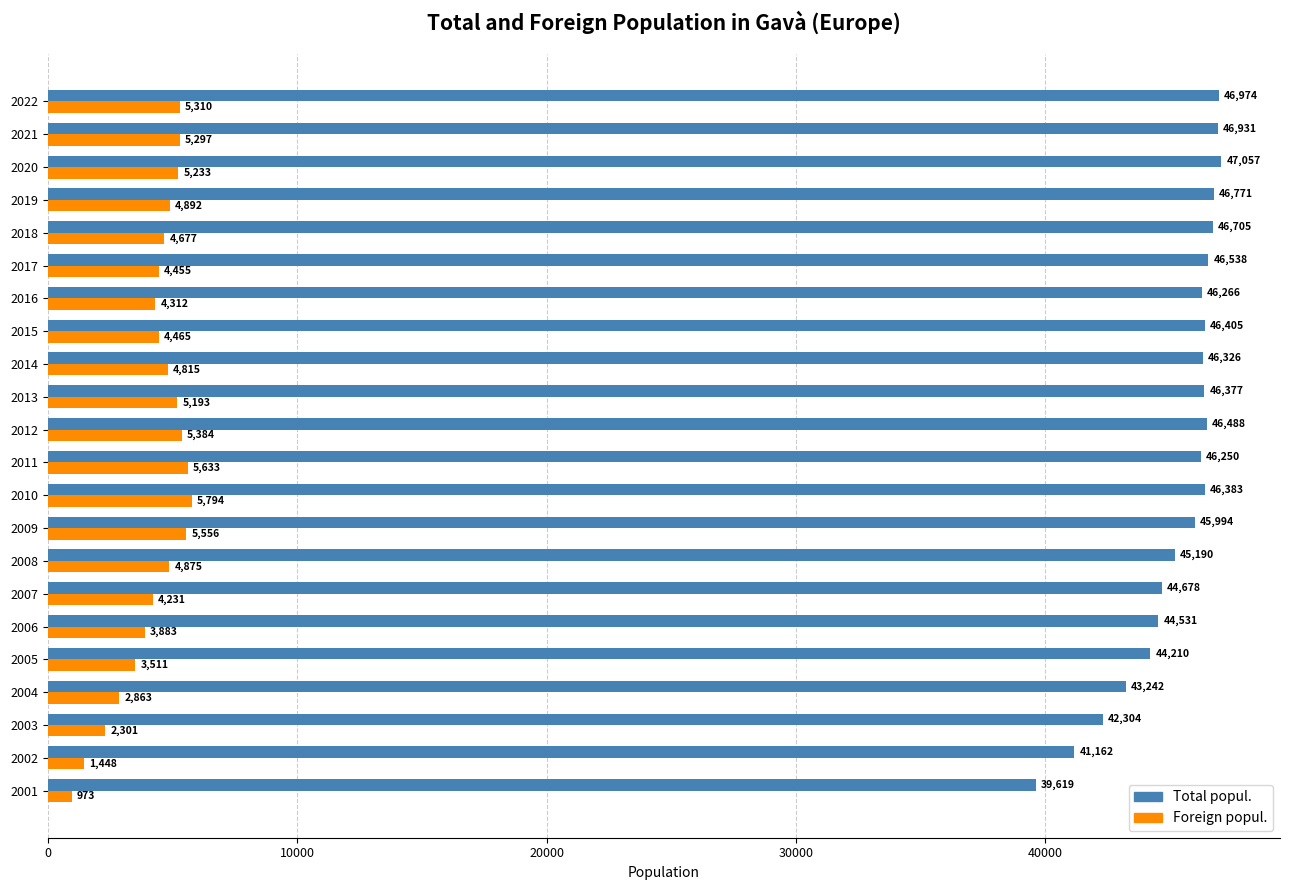

How many series are shown in this chart?

2